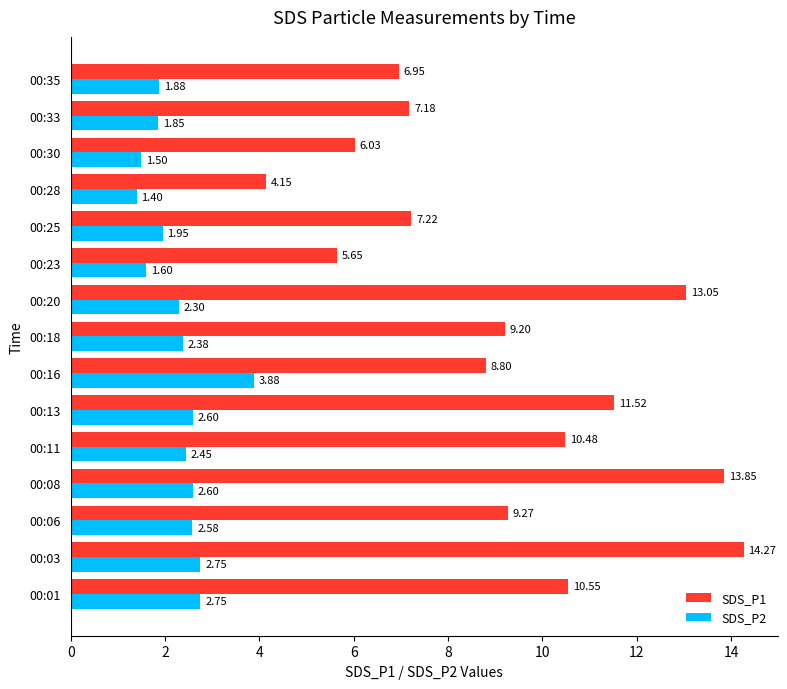

Rank the series by their maximum value, from highest to lowest.

SDS_P1, SDS_P2